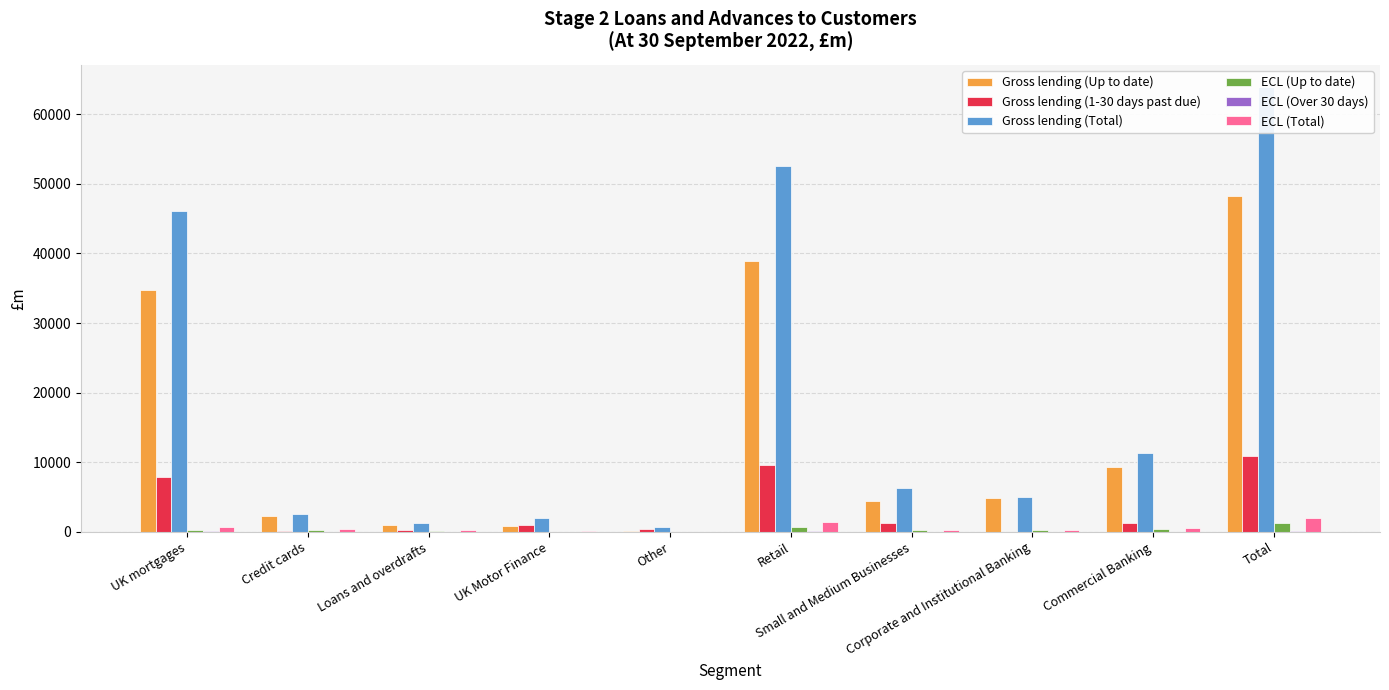

Which category has the lowest value in the ECL (Up to date) series?

Other